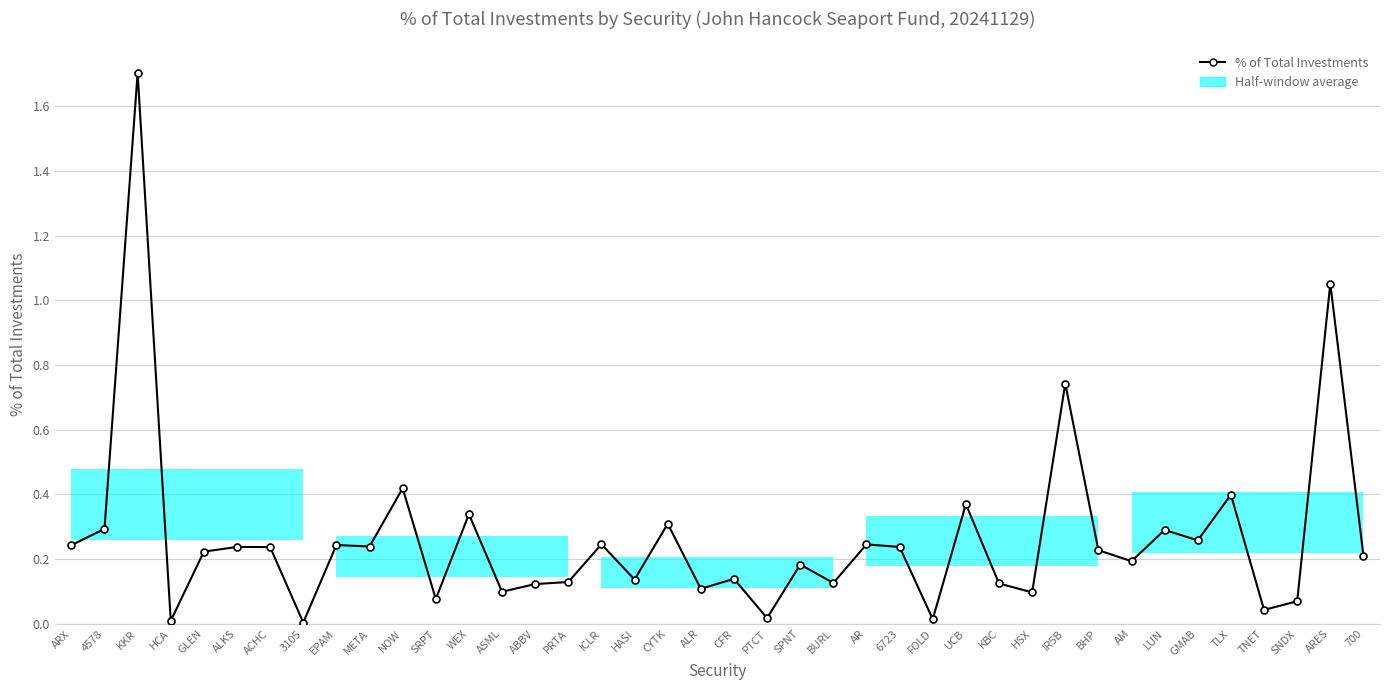

How many categories are shown in the chart?

40